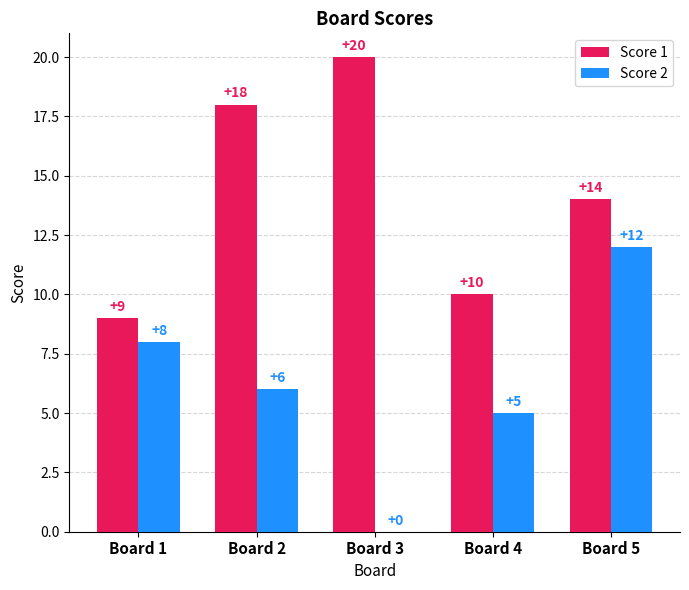

Count the number of categories in the chart.

5